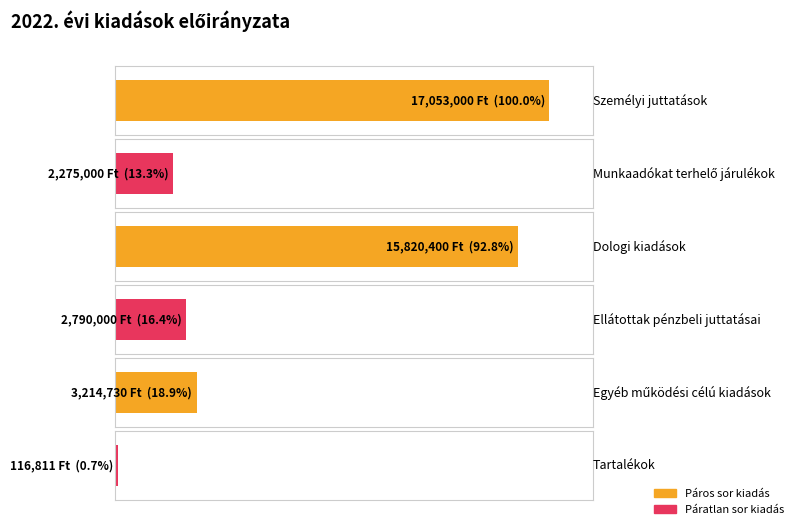

Reading left to right, what are all the values shown in this chart?

17053000	2275000	15820400	2790000	3214730	116811